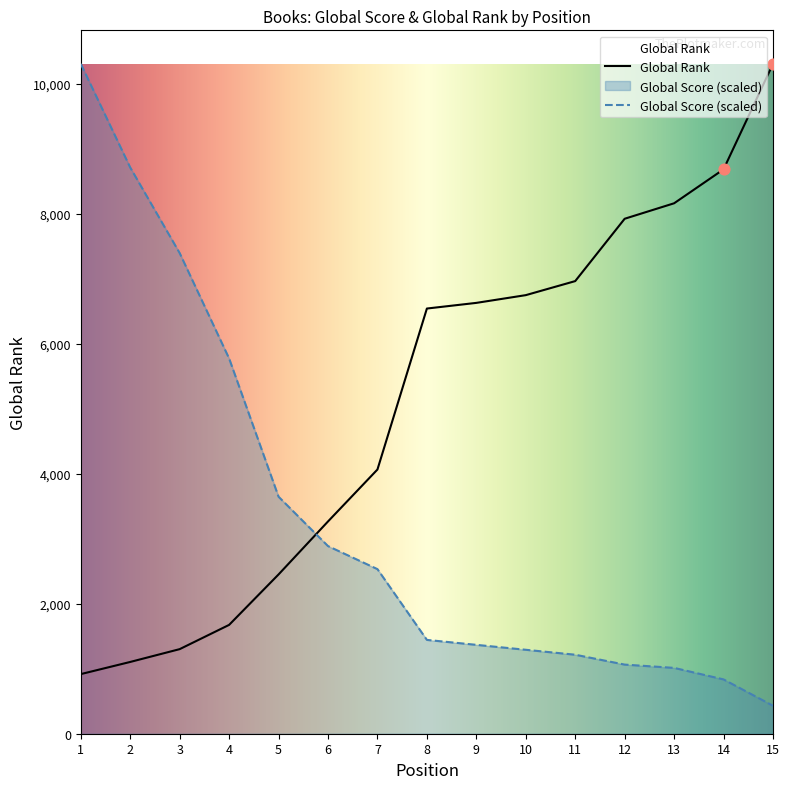

Which series contains the highest Y value?

Global Score